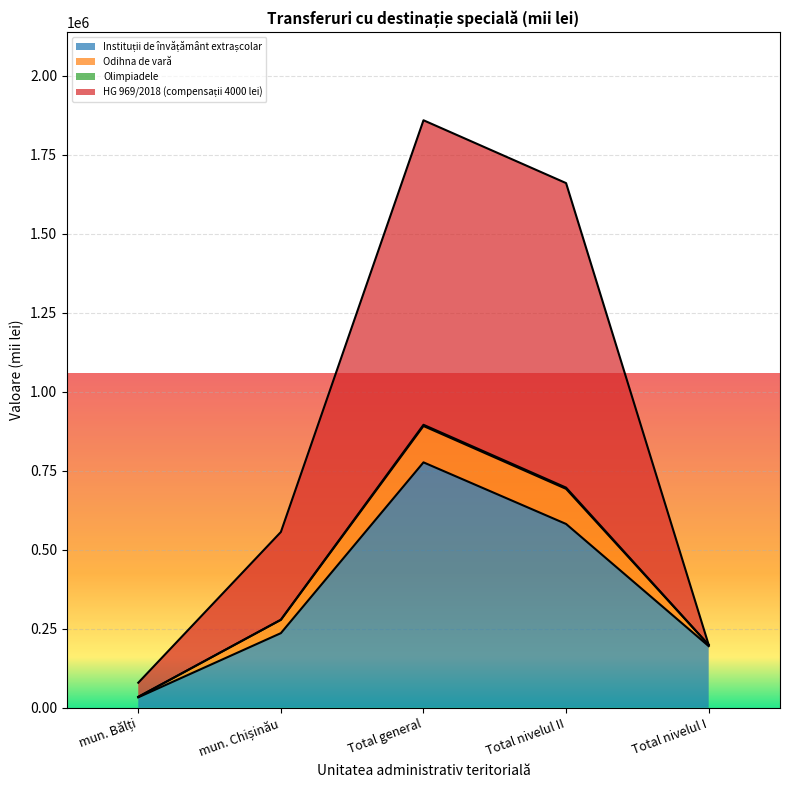

What is the average value of the Instituții de învățământ extrașcolar series?

364557.9